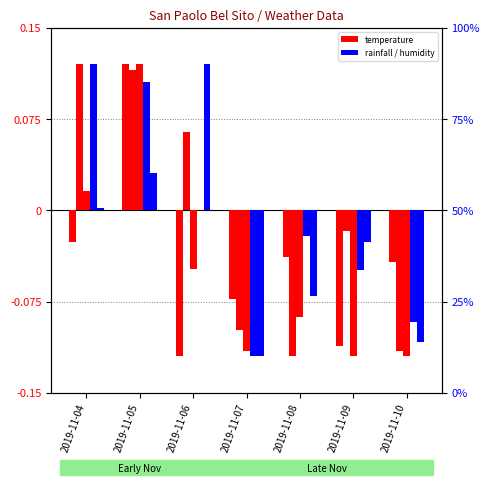

What is the minimum value for Rain MED?

-0.1